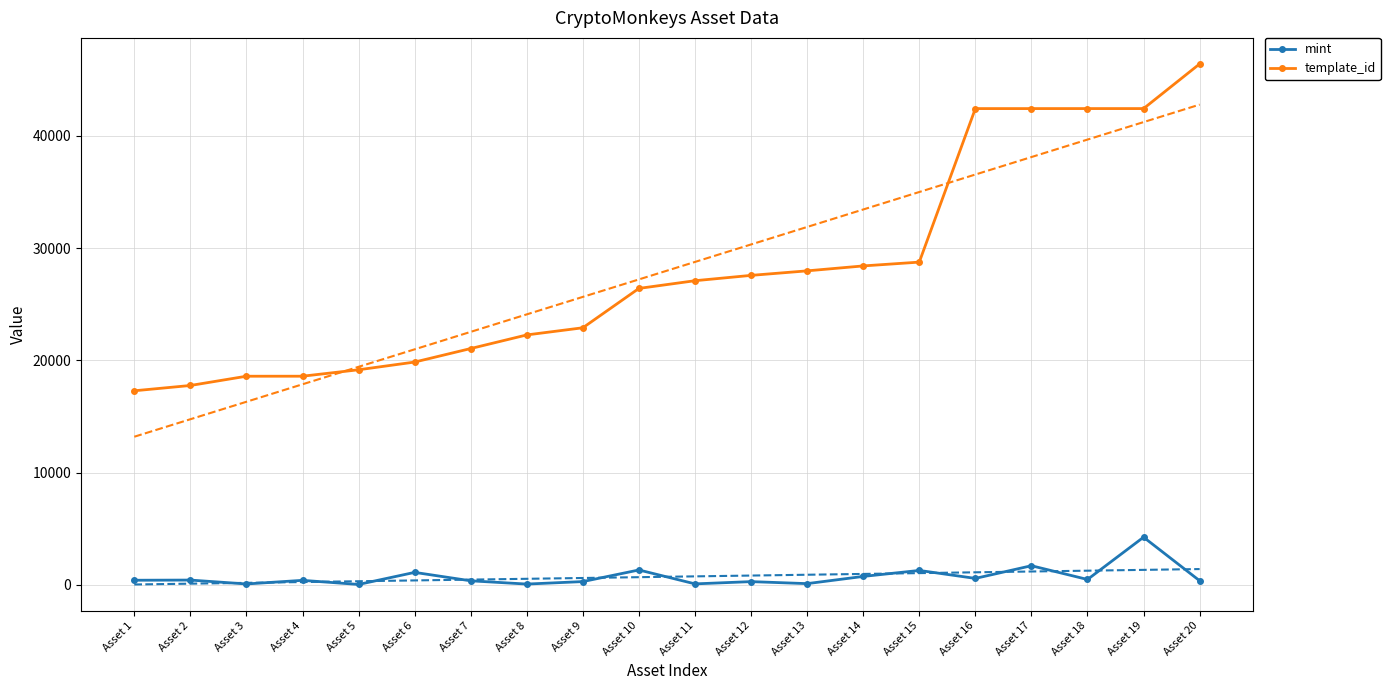

Rank the categories by template_id value from highest to lowest.

Asset 20, Asset 18, Asset 19, Asset 16, Asset 17, Asset 15, Asset 14, Asset 13, Asset 12, Asset 11, Asset 10, Asset 9, Asset 8, Asset 7, Asset 6, Asset 5, Asset 4, Asset 3, Asset 2, Asset 1